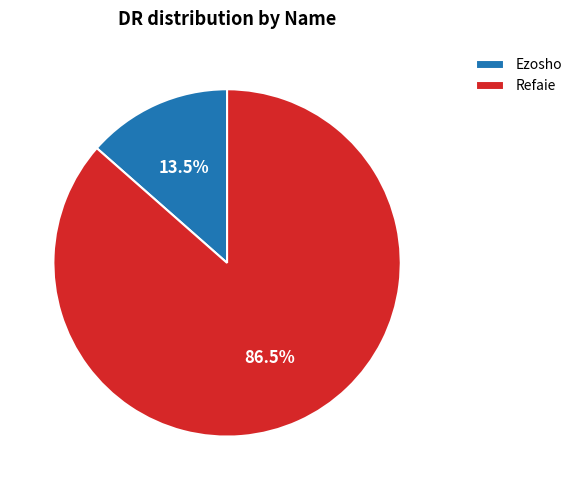

Is Refaie the majority of the pie?

Yes